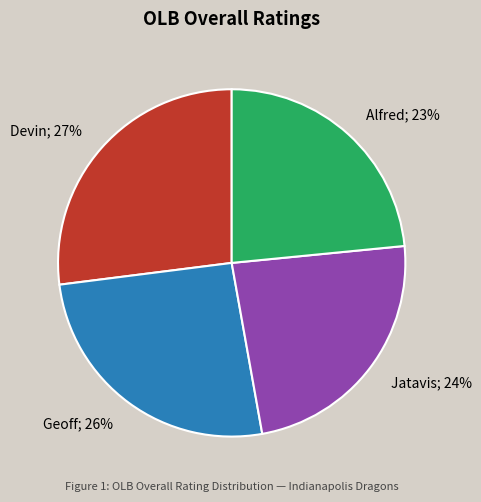

Is it true that Jatavis is 24% of the pie?

True